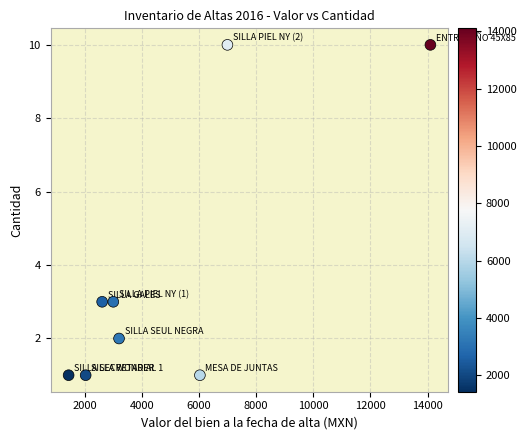

What is the average Y value?

4